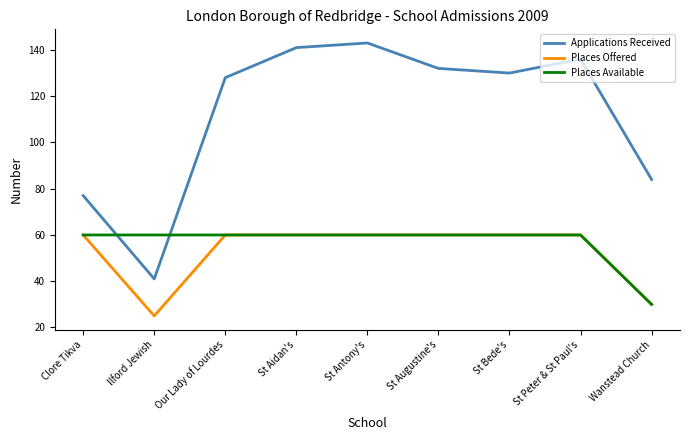

Which series changed the most between Ilford Jewish and St Bede's?

Applications Received